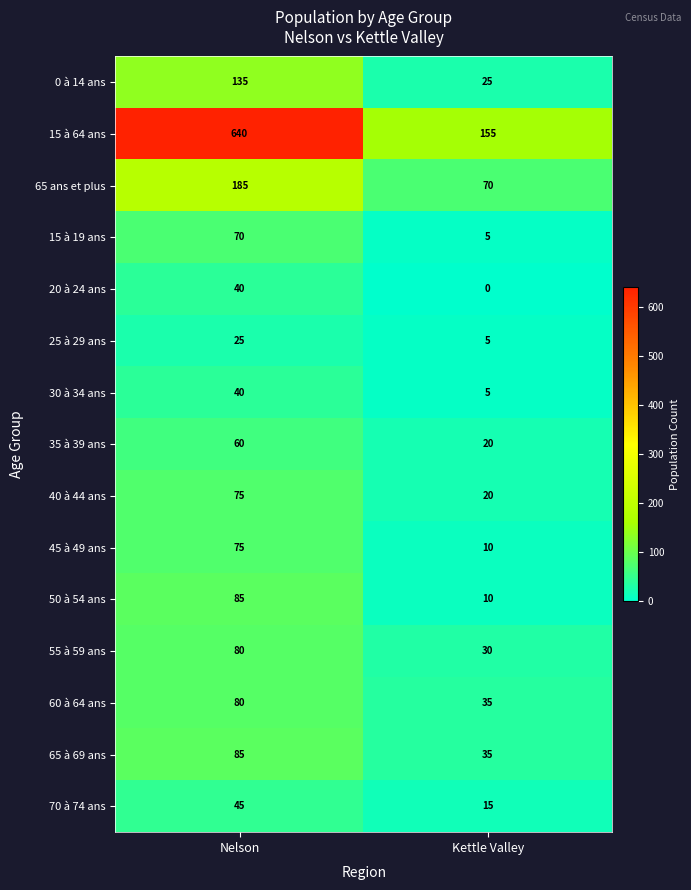

Which series has the largest total across all categories?

15 à 64 ans